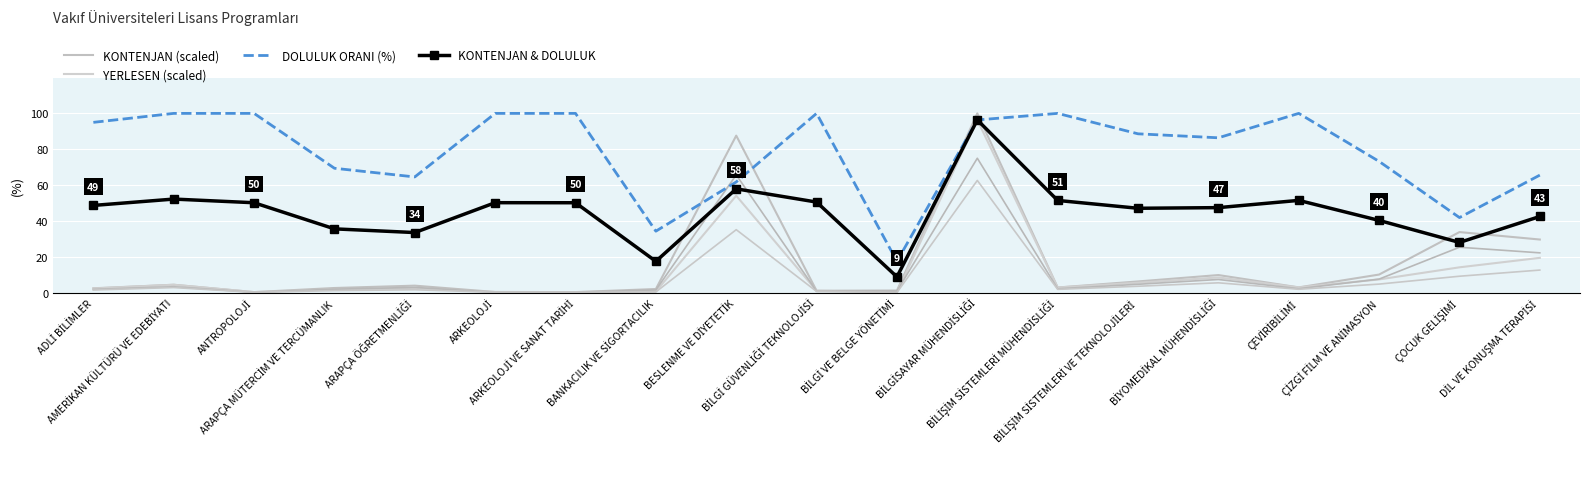

True or false: KONTENJAN & DOLULUK has more than 0 points higher than both neighbors.

True